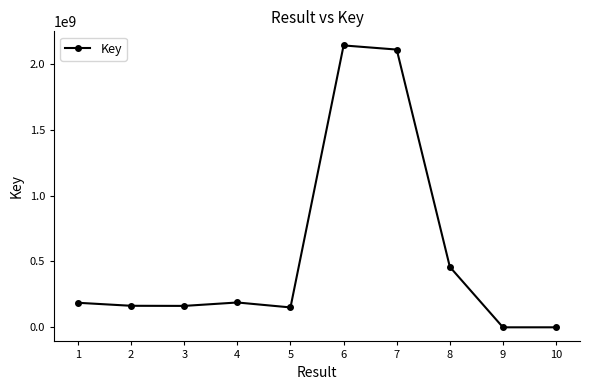

The chart shows a value of 4022 at 9. True or false?

True